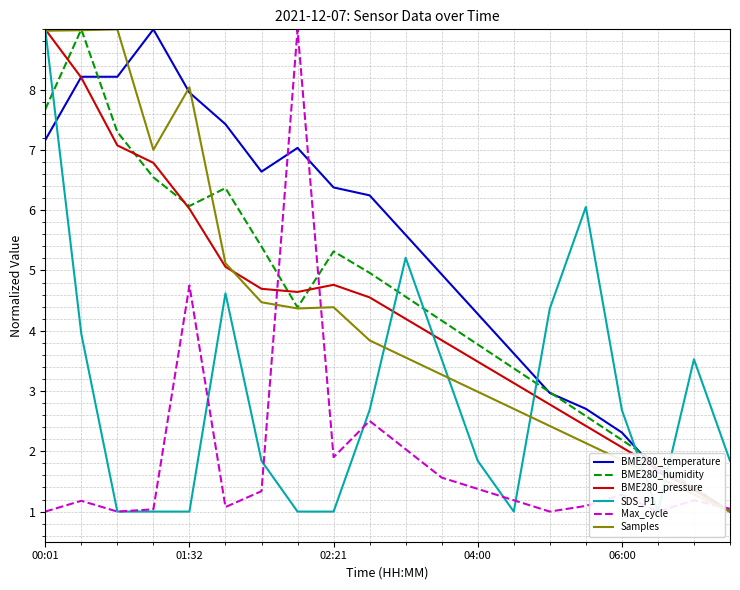

Where does the BME280_pressure series first go above 4?

00:01